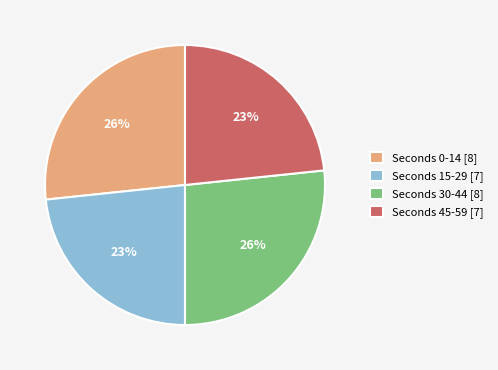

The minute_0 slice represents 18% of the pie. True or false?

False